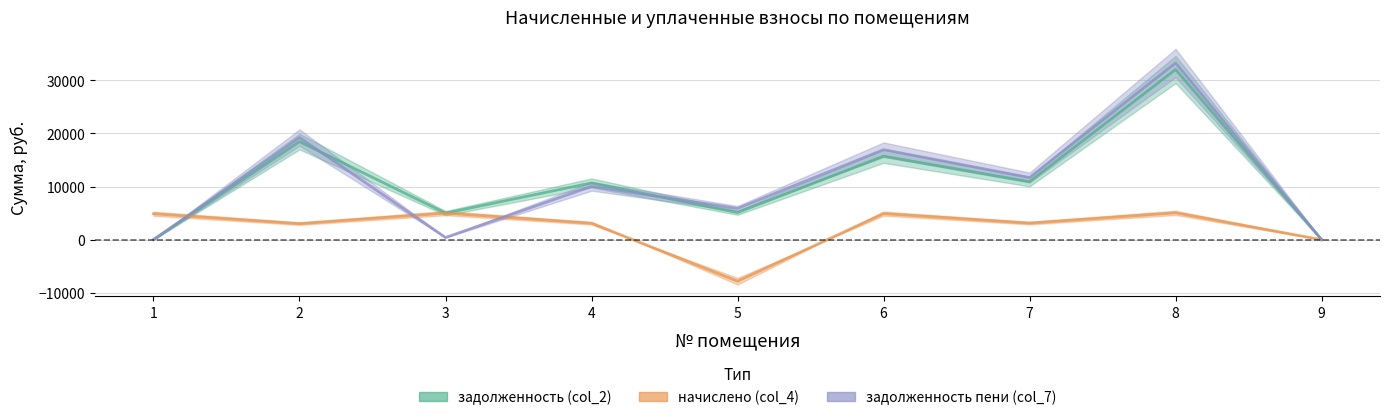

What is the value of the задолженность пени (col_7) point at the 4th from the left?

10027.6